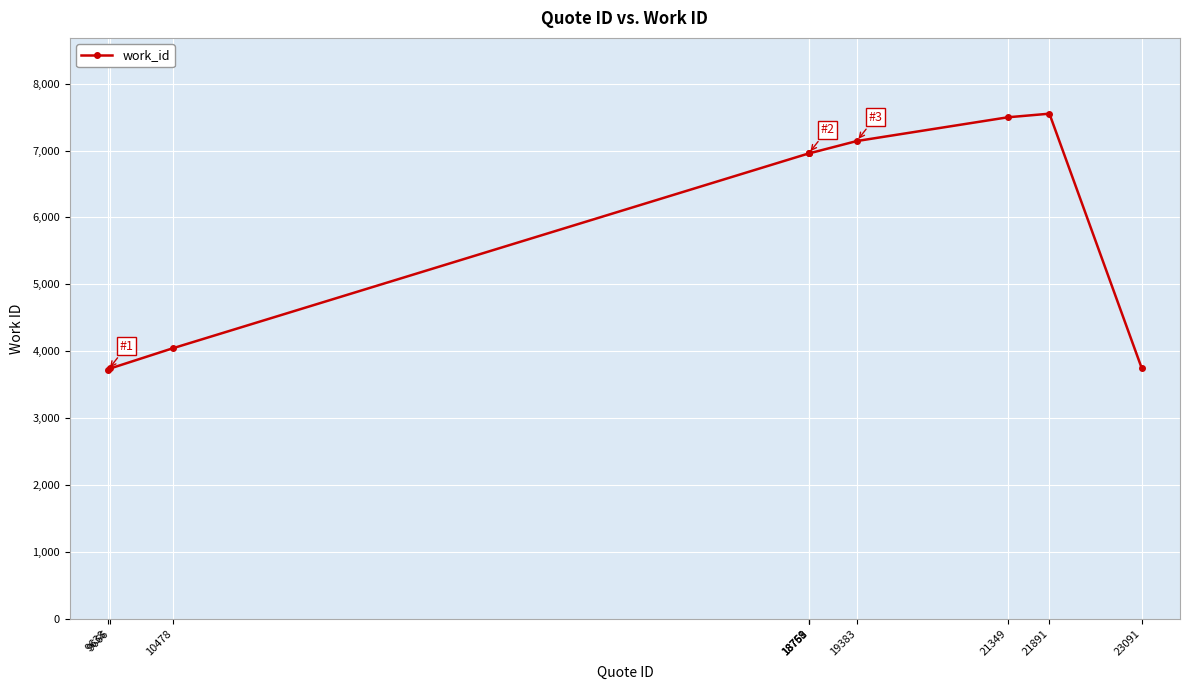

What is the value of the 1st point from the left?

3725